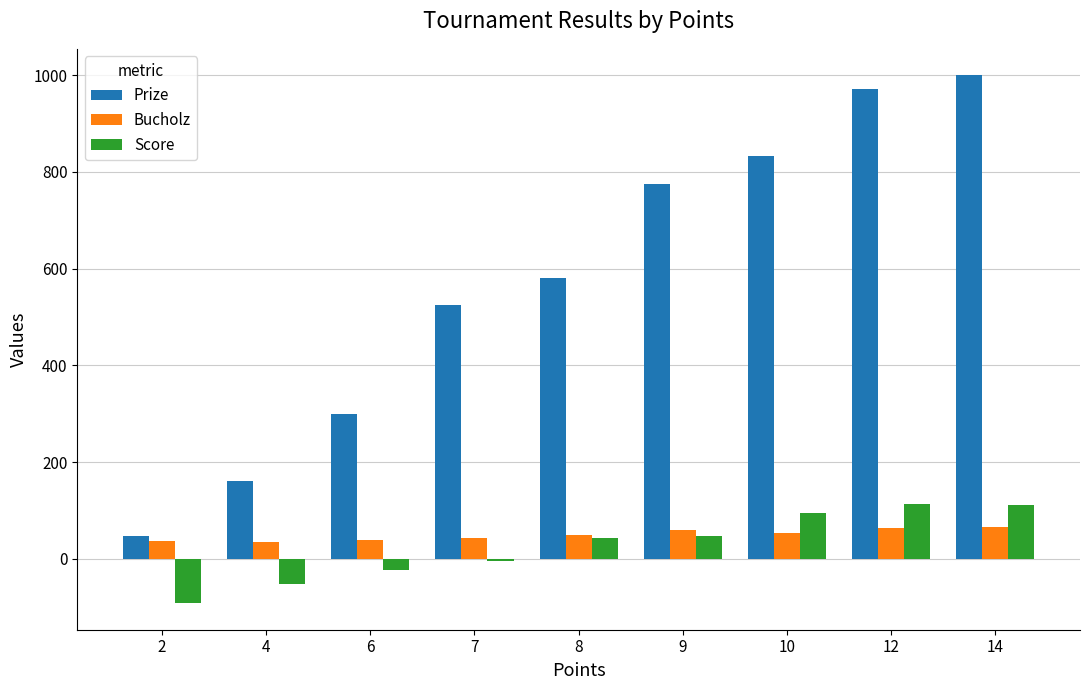

How many groups of bars are there?

9